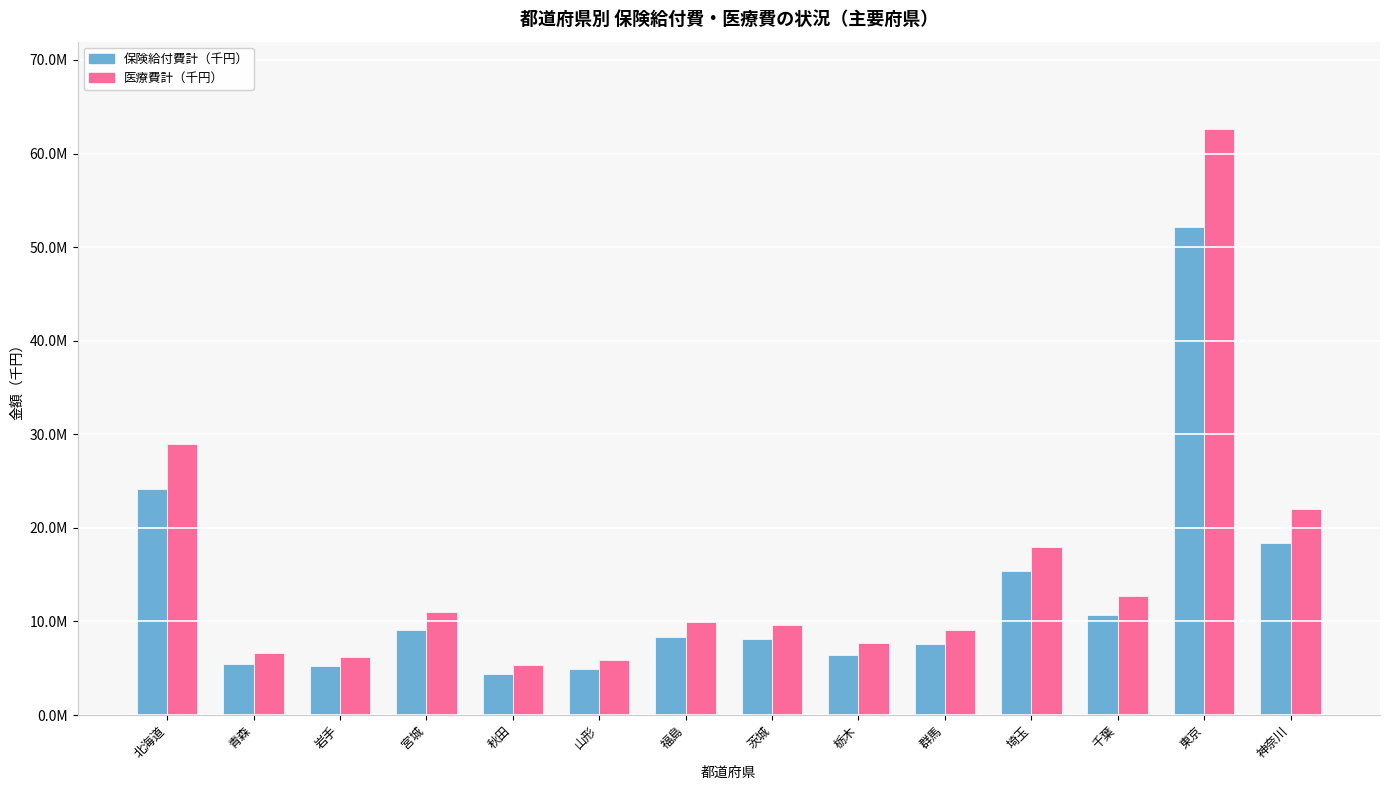

What is the sum of the 医療費計（千円） values at 茨城 and 青森?

16206752.7